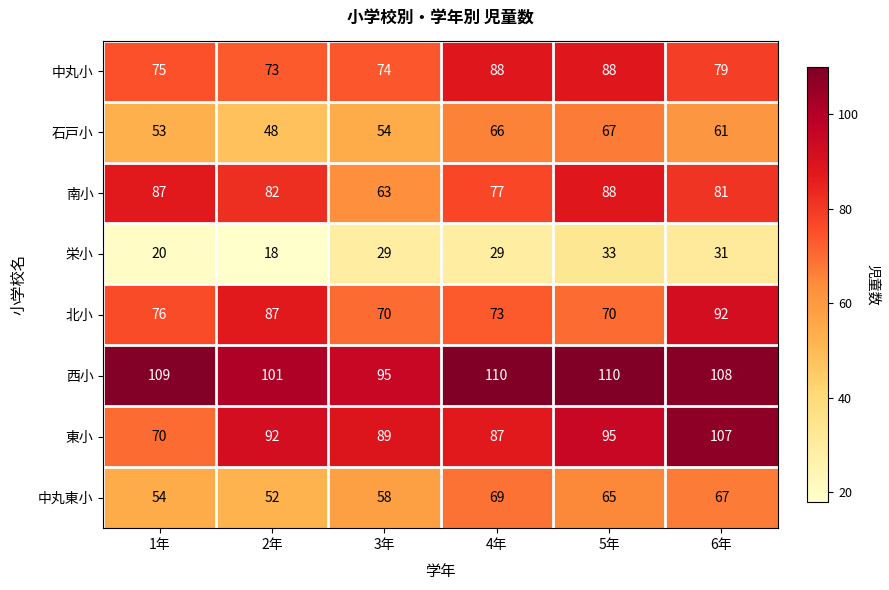

The value of 南小 at 2年 is 20. True or false?

False